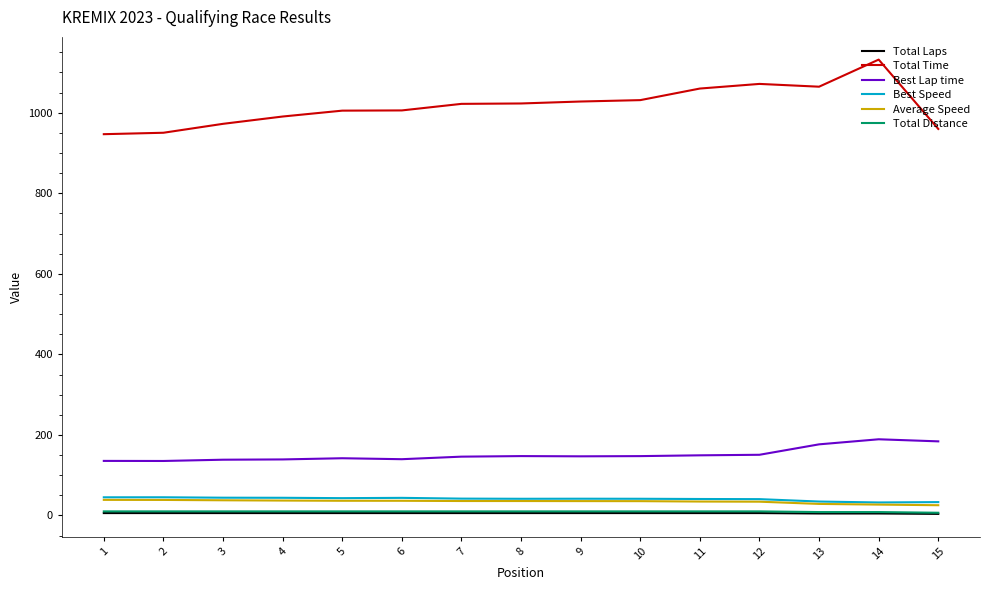

Between 1 and 13, which series saw the biggest shift?

Total Time